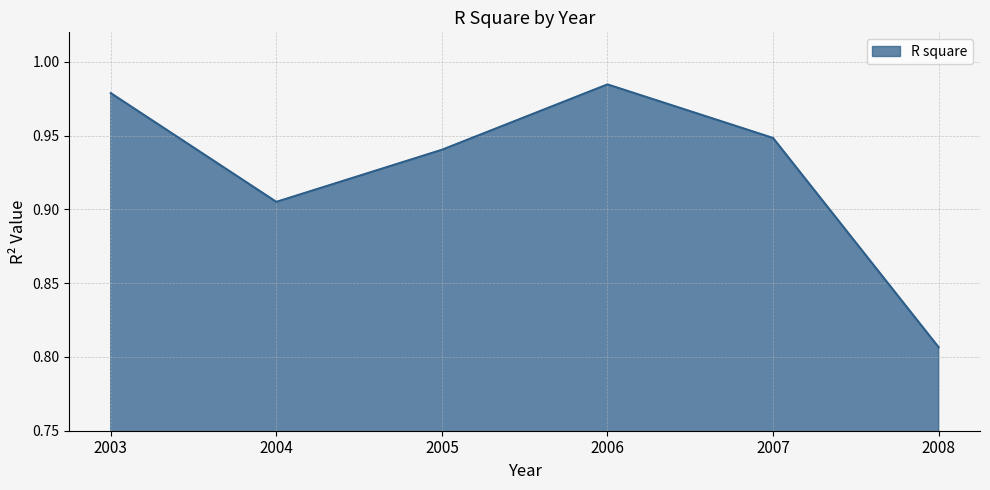

At which category does the data reach its first local peak?

2006